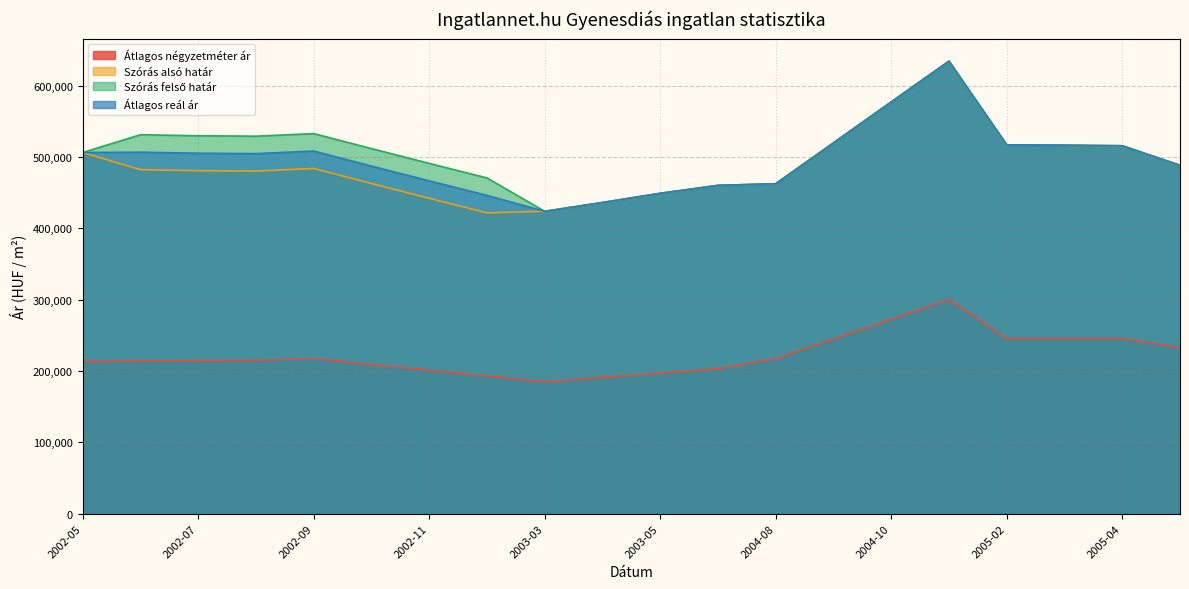

At 2004-11, list the series in order from largest to smallest.

Szórás alsó határ, Szórás felső határ, Átlagos reál ár, Átlagos négyzetméter ár